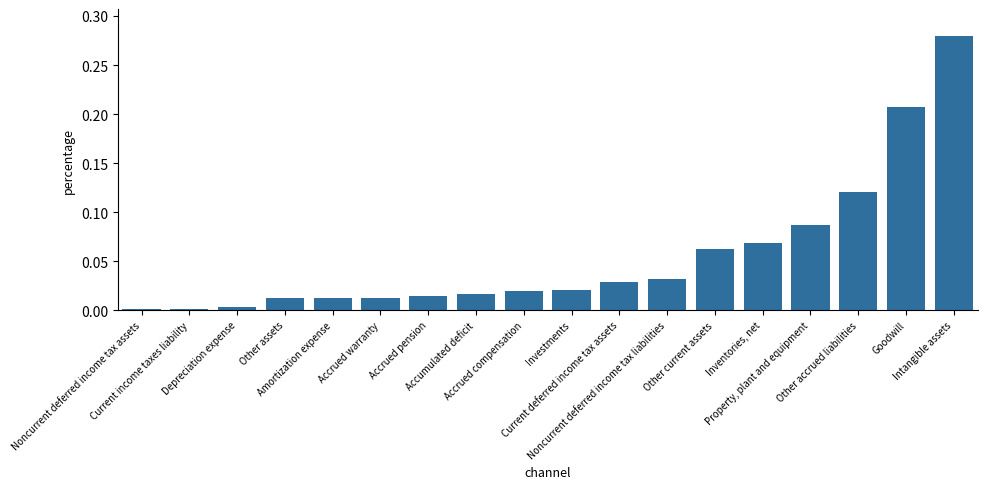

What is the sum of all values?

1.0